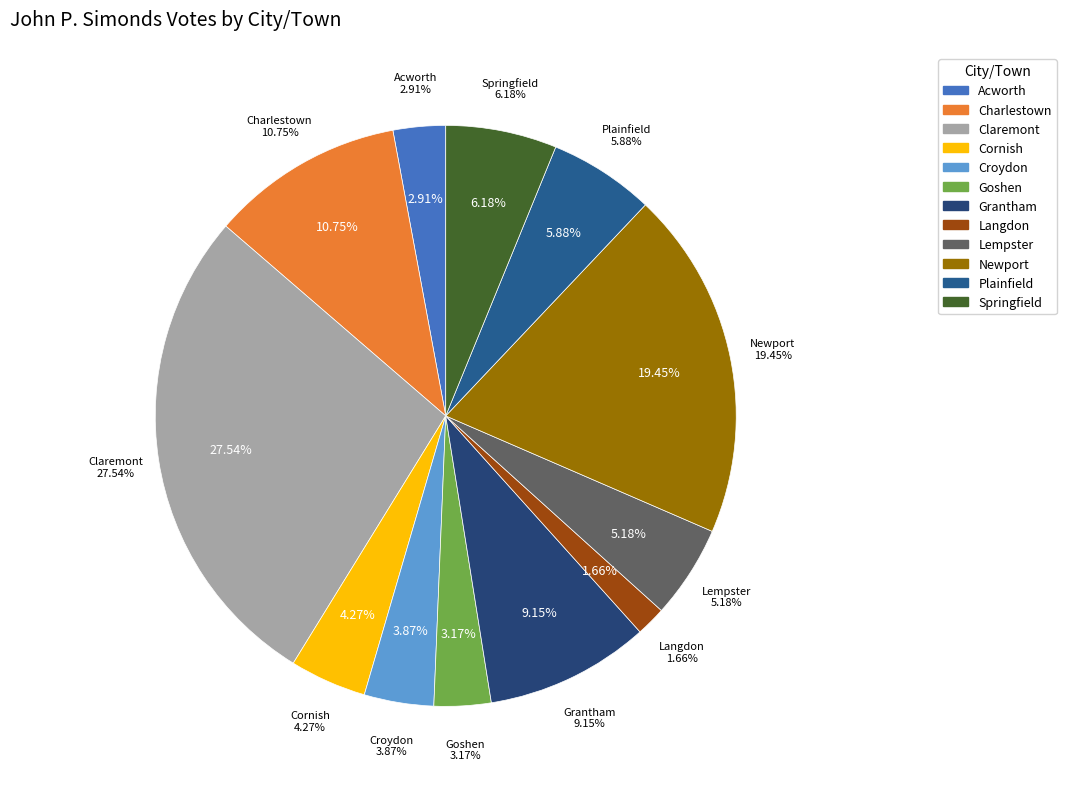

To the nearest percent, what is the difference between the largest and smallest slice percentages?

26%